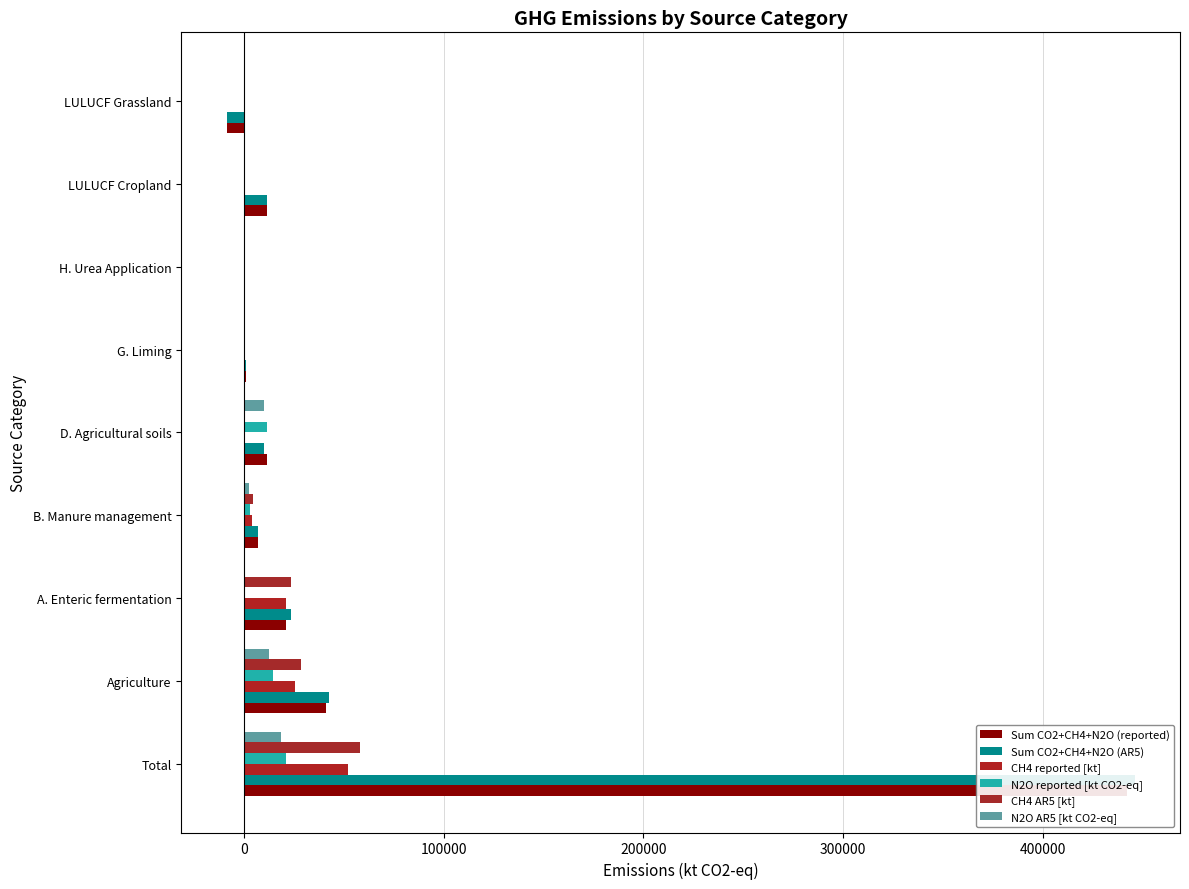

How many bars are there in total?

54